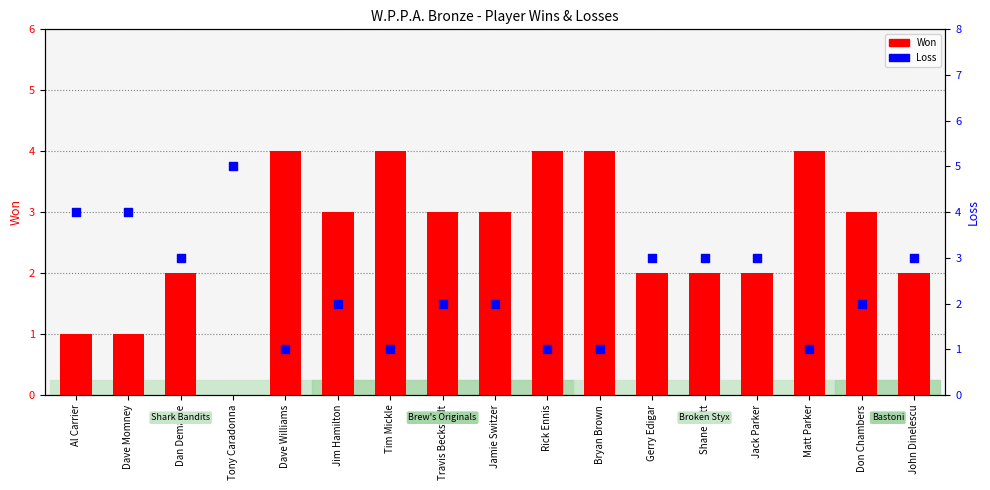

Which series has the largest total across all categories?

Won